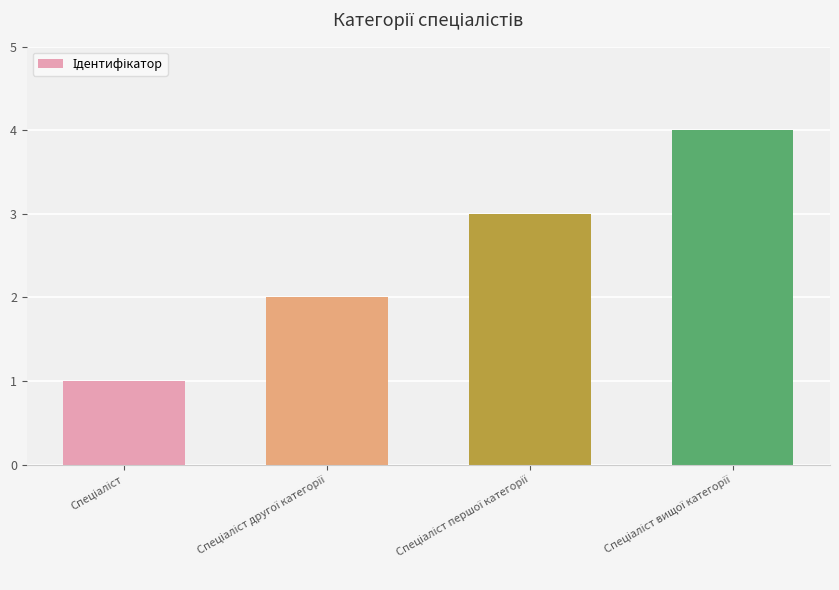

How many categories are shown in the chart?

4